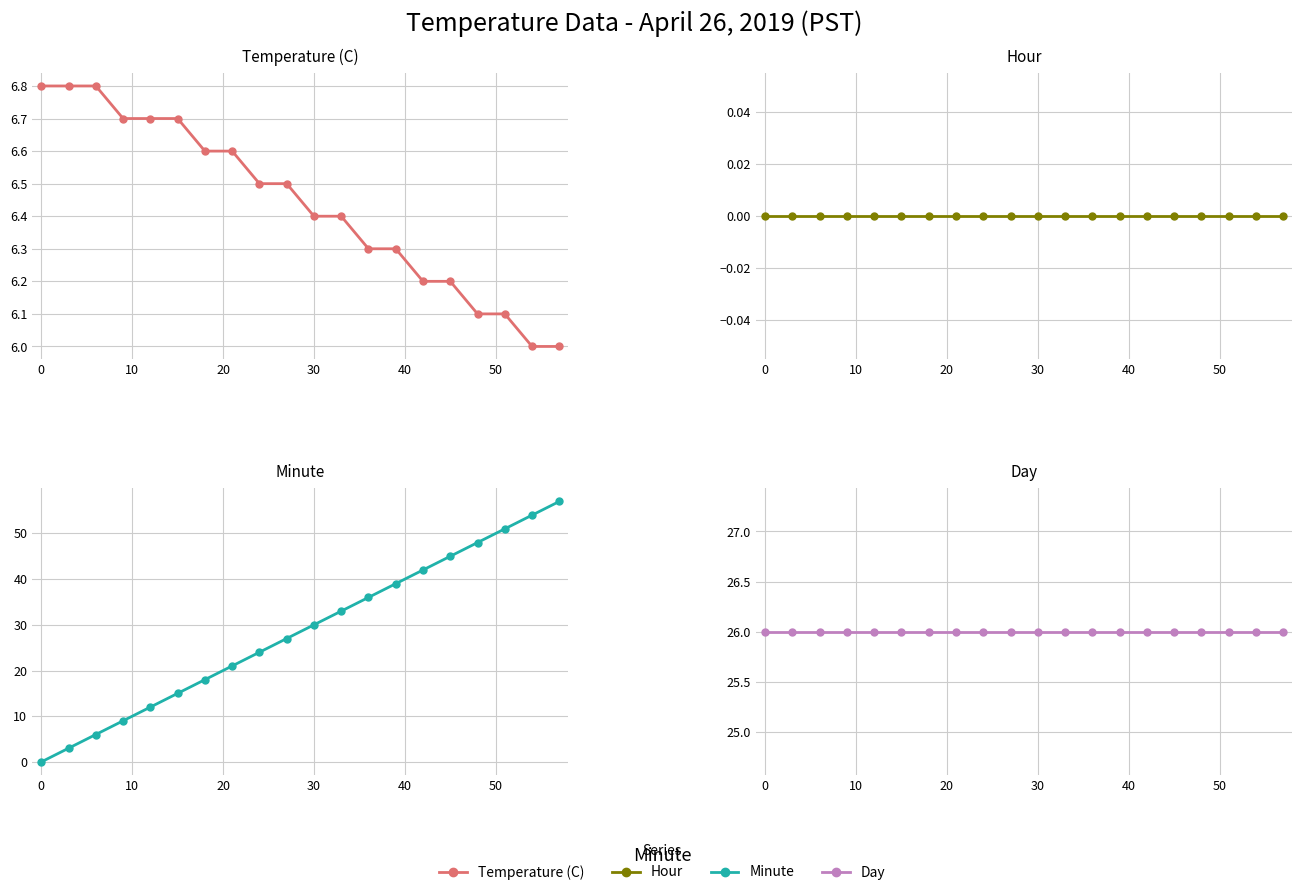

How many distinct data groups are displayed?

4